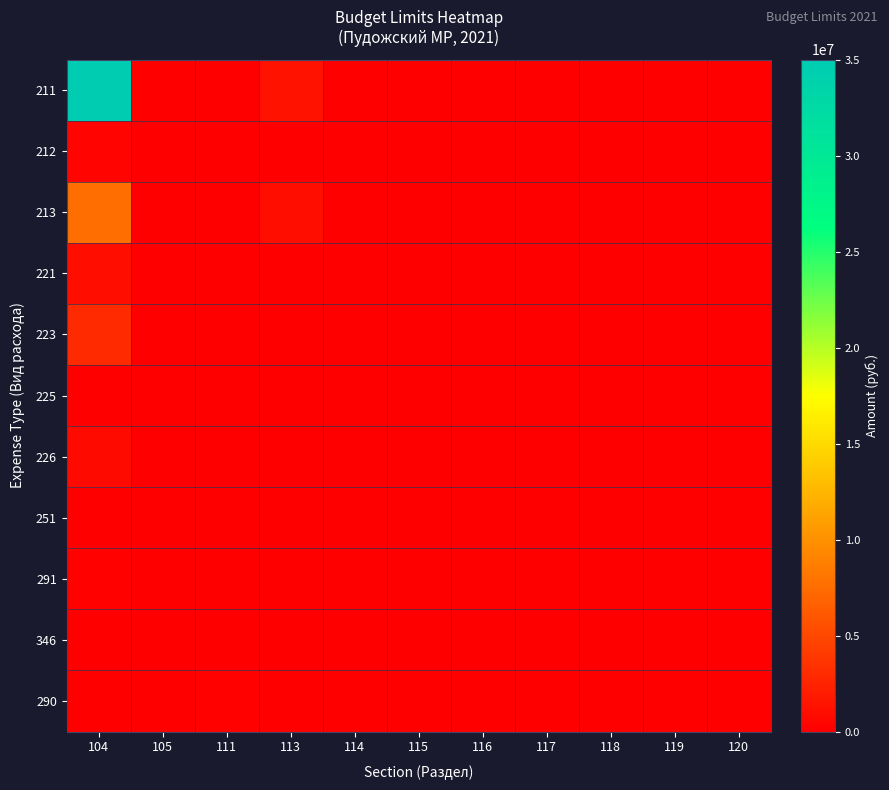

Which series has the largest total across all categories?

211